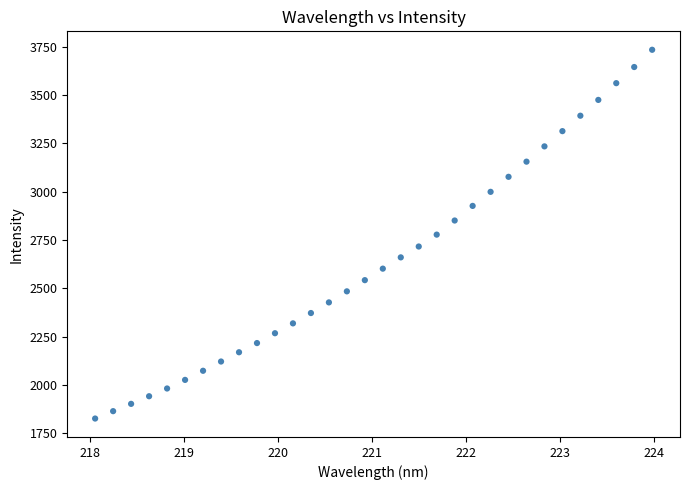

What is the range of Y values (max minus min)?

1910.2